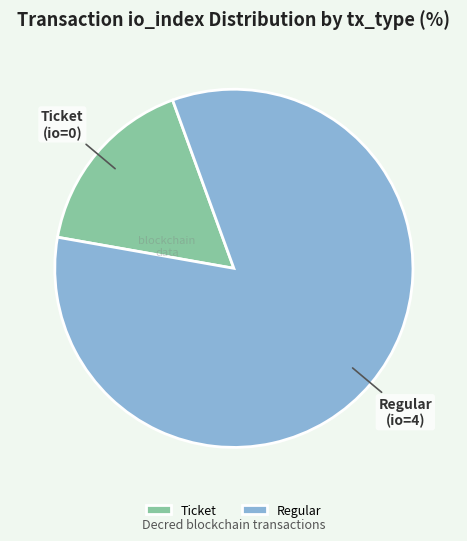

Which category accounts for the majority?

Regular